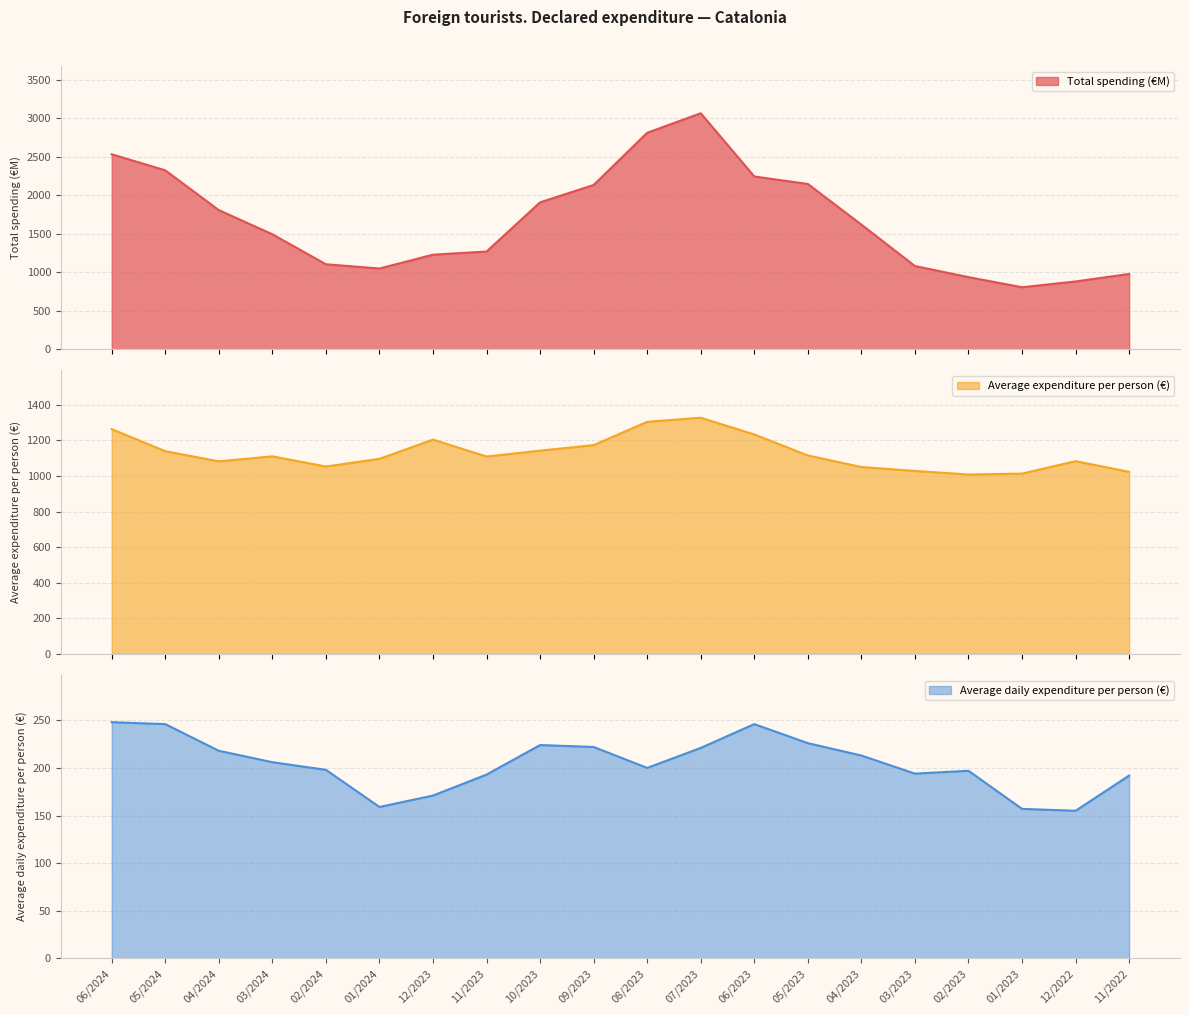

True or false: Average daily expenditure per person (€) and Average expenditure per person (€) intersect in this chart.

False